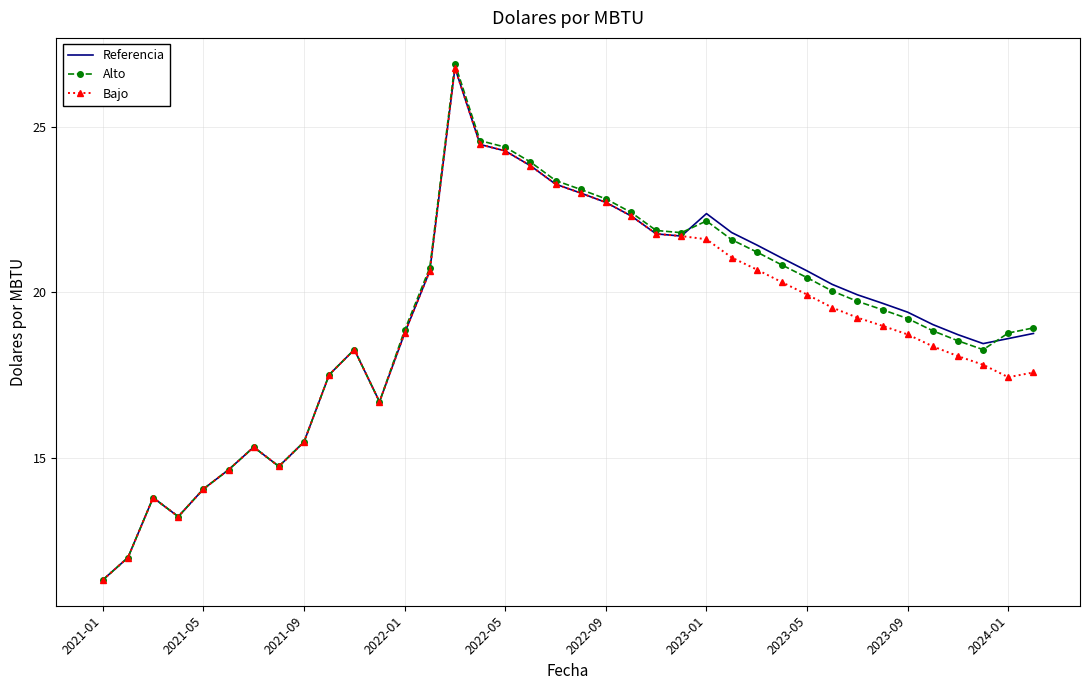

What is the highest value of the Alto series?

26.9